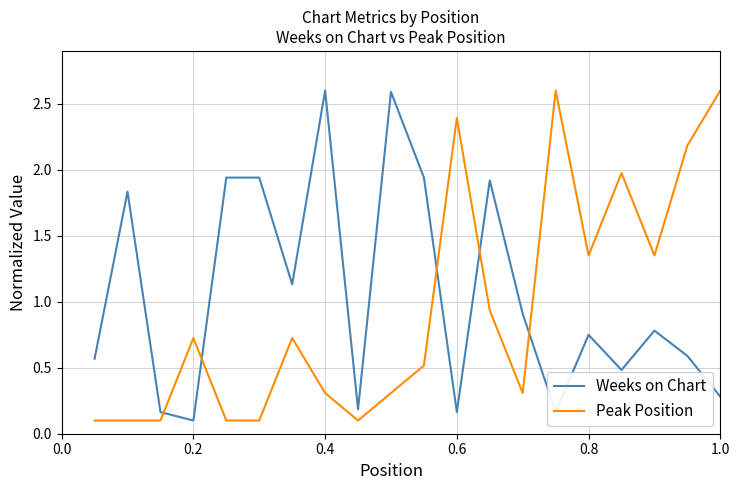

What is the difference between the maximum and minimum values in the Peak Position series?

2.5